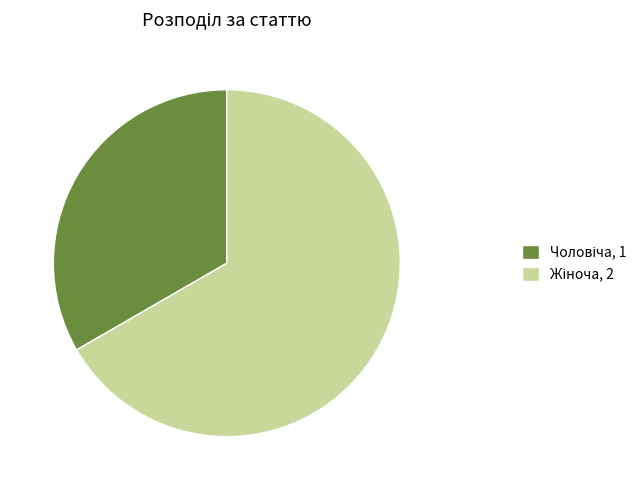

Does any single category account for the majority?

Yes